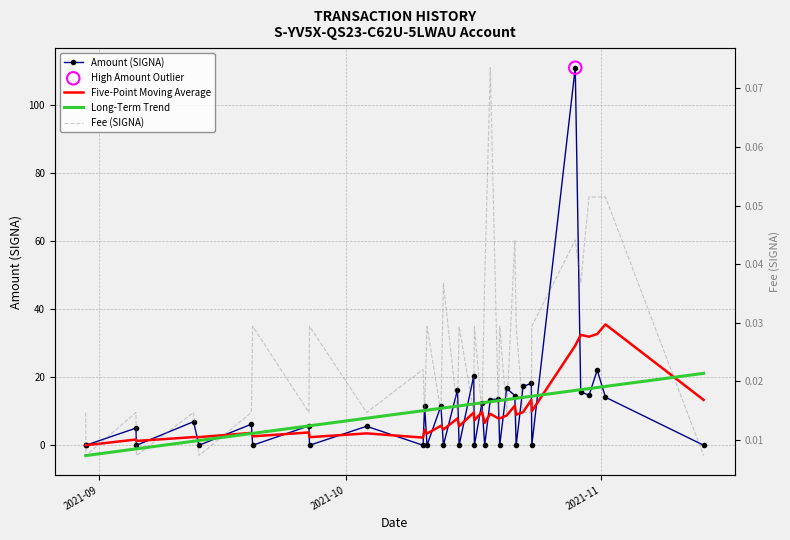

Which series reaches the maximum Y coordinate?

Amount (SIGNA)